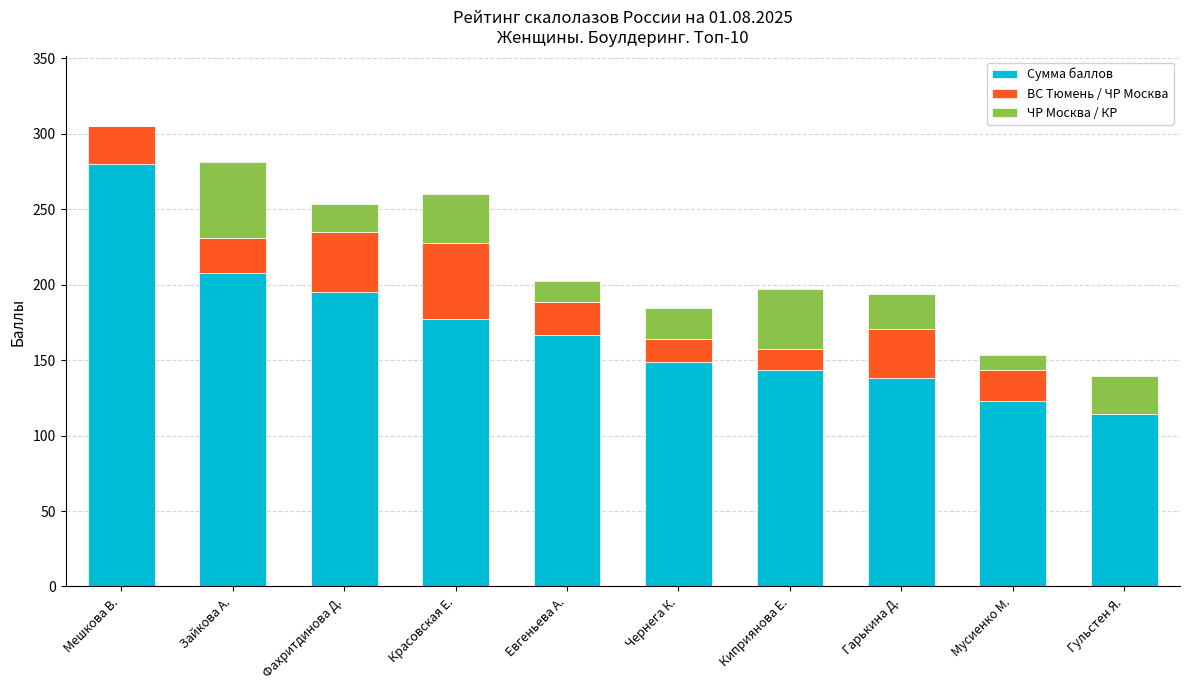

At which category is the sum across all series the highest?

Мешкова В.